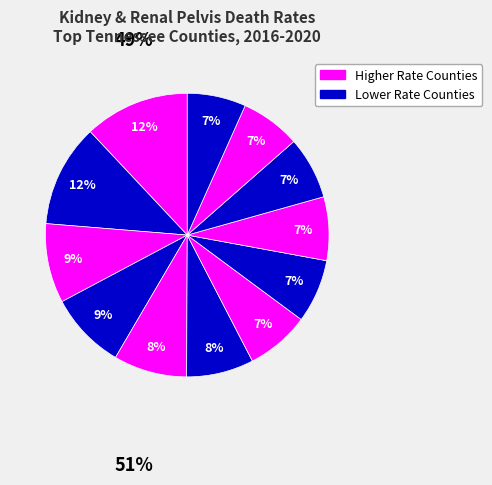

How many segments does this pie chart have?

12